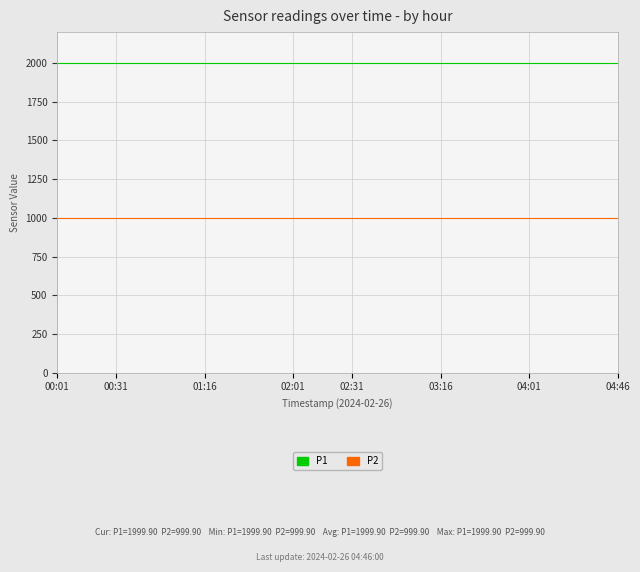

Rank the series by their maximum value, from highest to lowest.

P1, P2